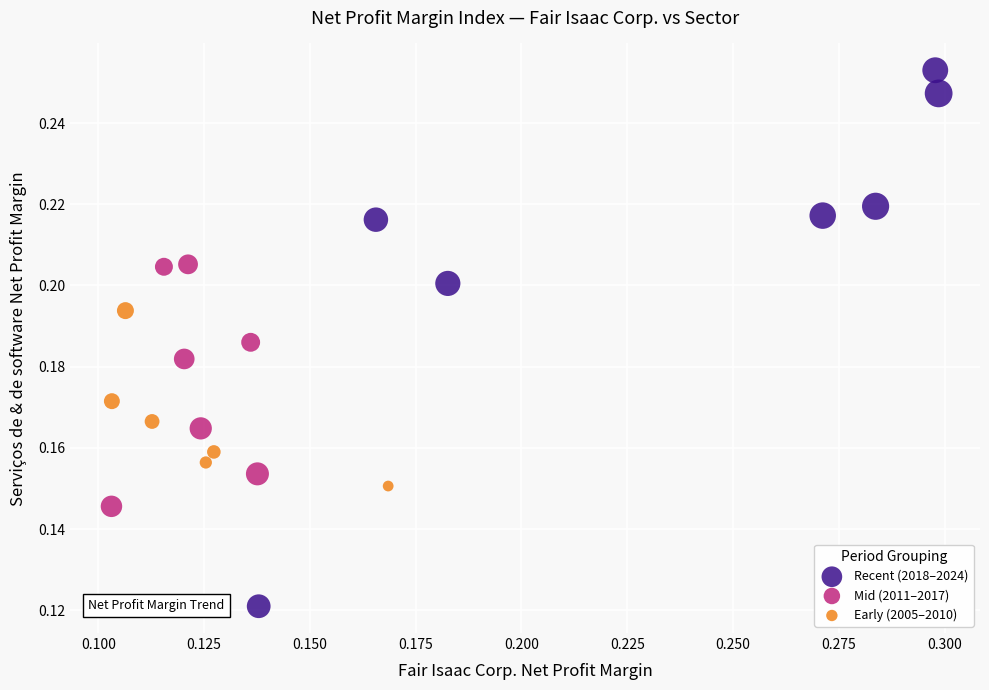

Which series reaches the maximum Y coordinate?

Recent (2018–2024)